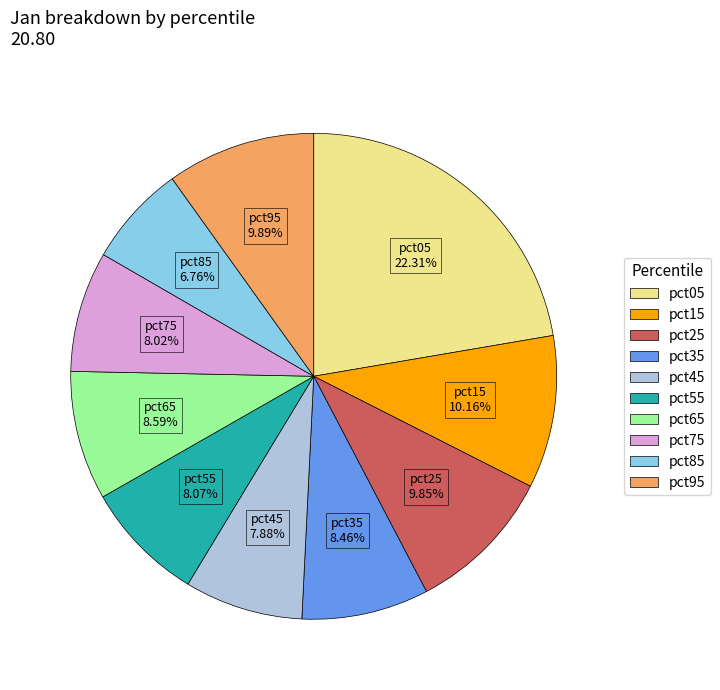

Is the sum of pct05 and pct85 greater than half?

No